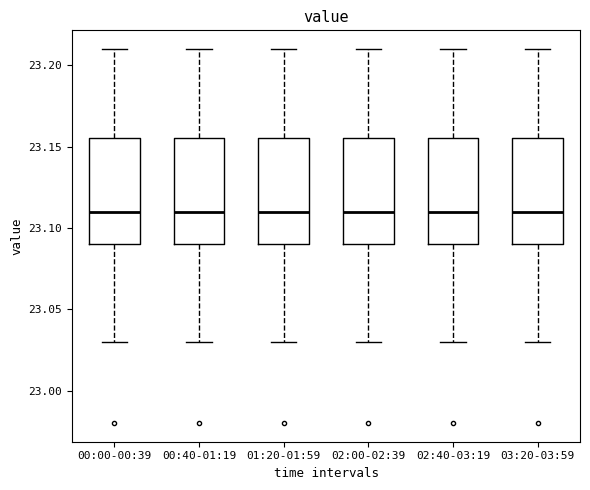

Reading left to right, transcribe this box plot: for each box, give where its median line is, the range the box spans, and where its two whiskers end, as read against the y-axis. The values are not printed on the chart, so give them approximately, as read against the axis.

00:00-00:39: median 23.110, box 23.090 to 23.155, whiskers 23.030 to 23.210
00:40-01:19: median 23.110, box 23.090 to 23.155, whiskers 23.030 to 23.210
01:20-01:59: median 23.110, box 23.090 to 23.155, whiskers 23.030 to 23.210
02:00-02:39: median 23.110, box 23.090 to 23.155, whiskers 23.030 to 23.210
02:40-03:19: median 23.110, box 23.090 to 23.155, whiskers 23.030 to 23.210
03:20-03:59: median 23.110, box 23.090 to 23.155, whiskers 23.030 to 23.210